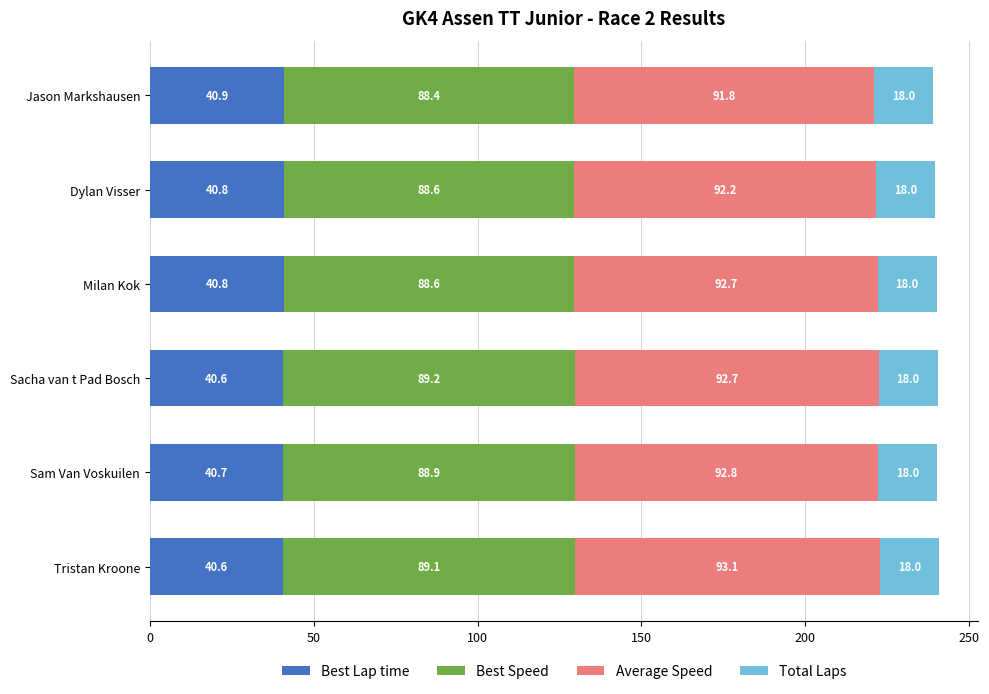

What are all the series names shown in the legend?

Best Lap time, Best Speed, Average Speed, Total Laps